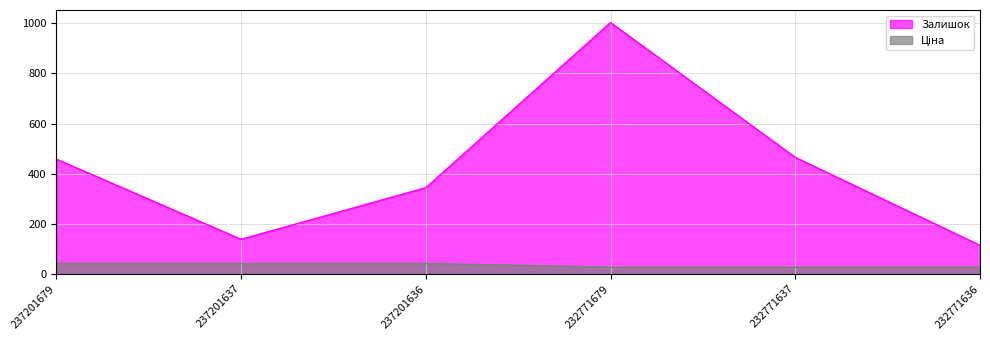

Does the chart display data point markers on the line(s)?

No